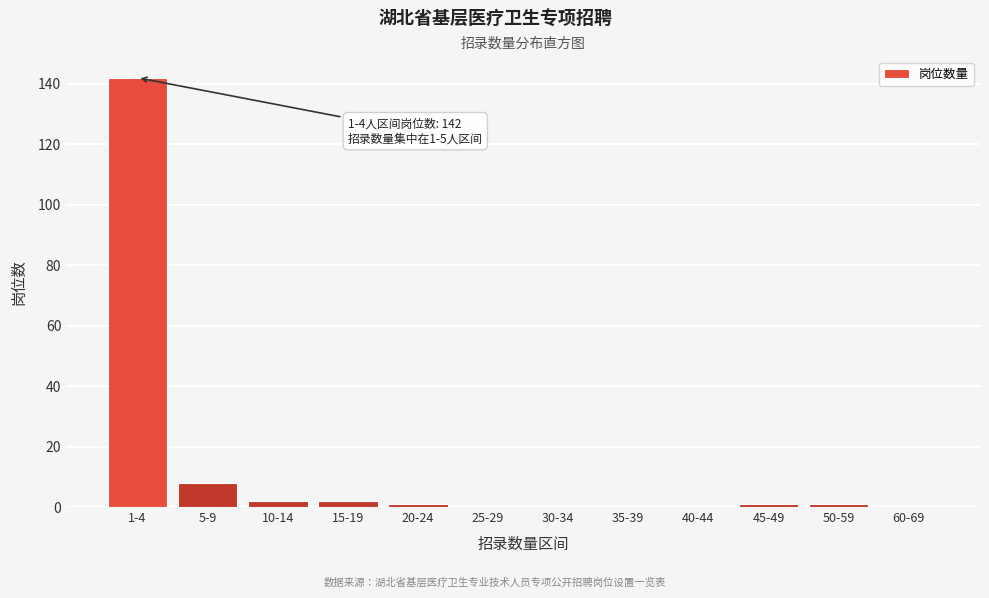

Reading right to left, what are all the values shown in this chart?

60-69=0	50-59=1	45-49=1	40-44=0	35-39=0	30-34=0	25-29=0	20-24=1	15-19=2	10-14=2	5-9=8	1-4=142